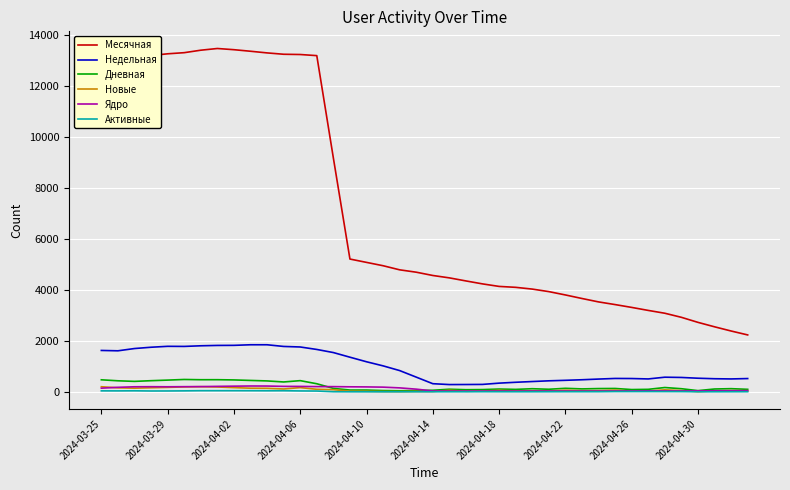

Which series has the largest total across all categories?

Месячная